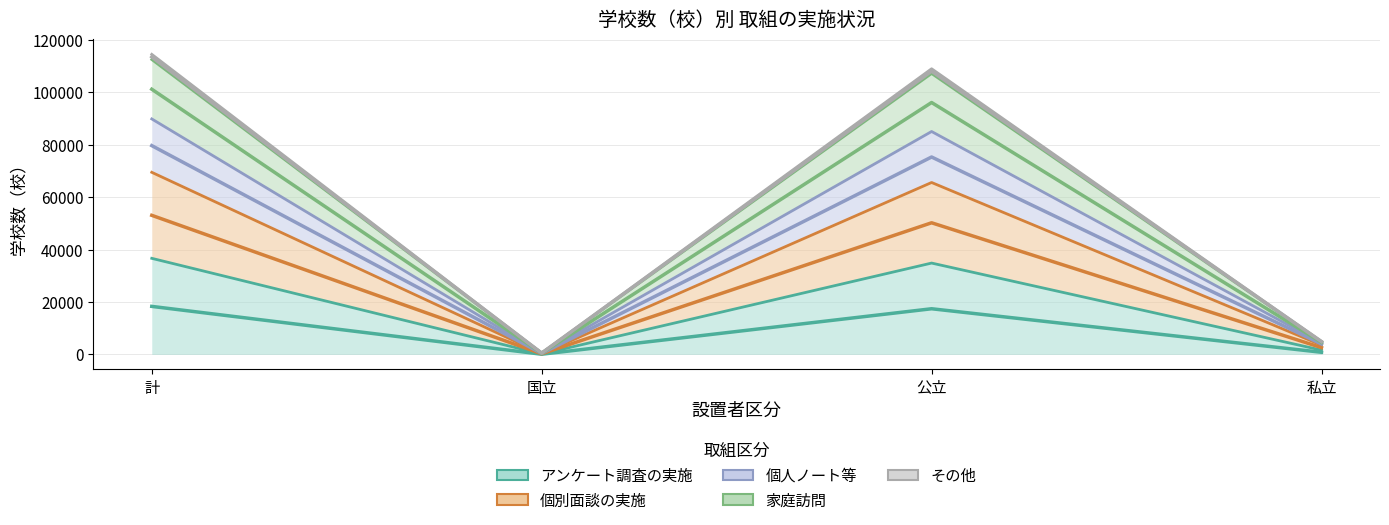

True or false: 個別面談の実施 and 個人ノート等 intersect in this chart.

False